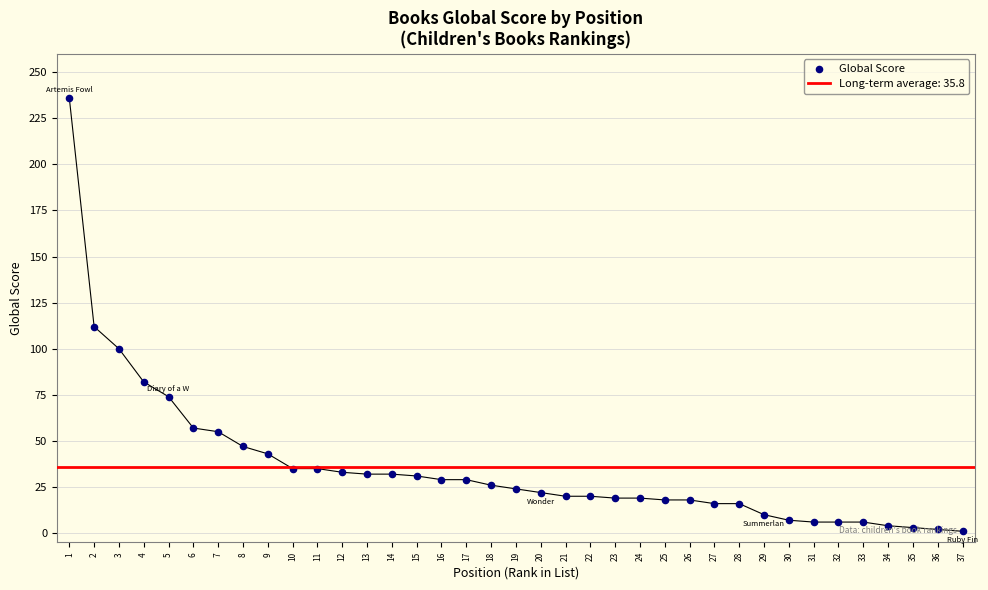

What is the change in value from 4 to 11?

-47